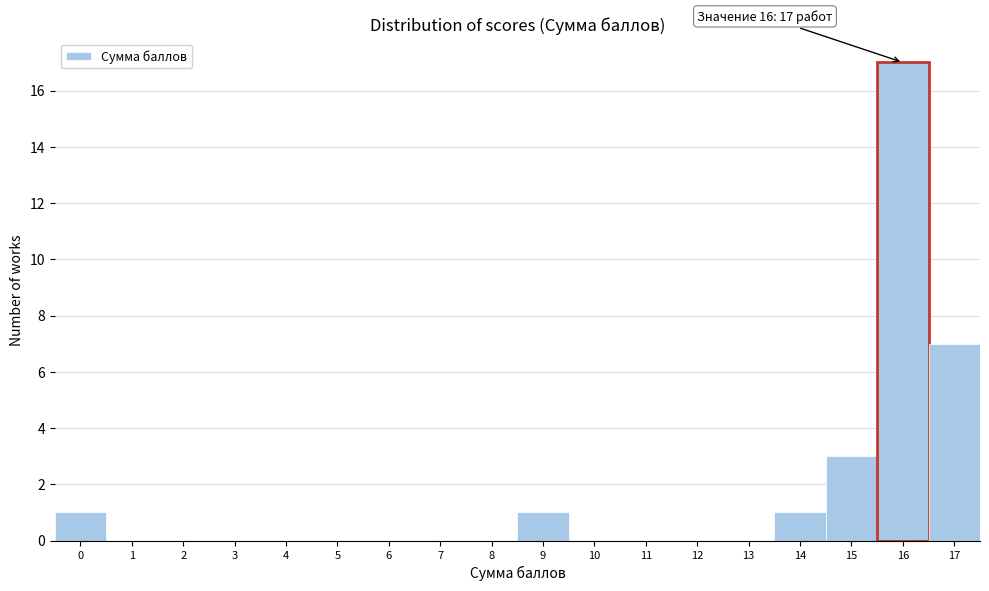

Over which range of the x-axis is the bar tallest?

15.5 to 16.5